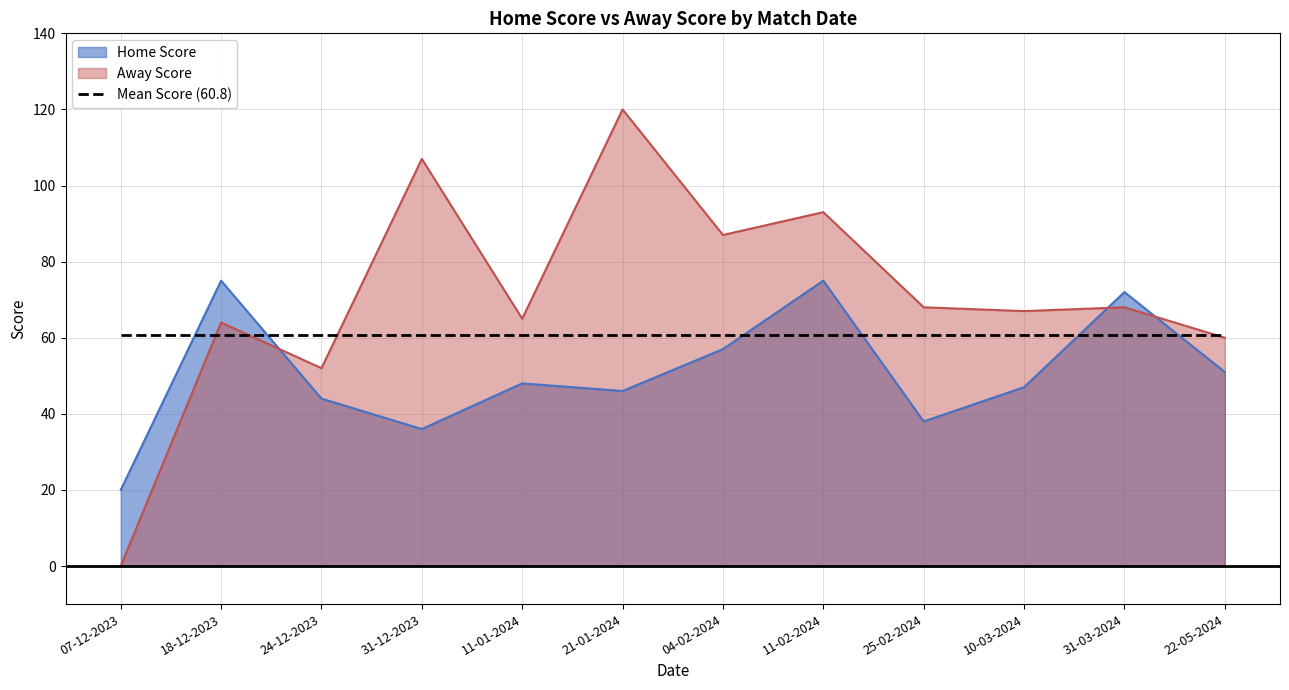

Is the value of Away Score at 10-03-2024 greater than the value of Home Score at 31-12-2023?

Yes